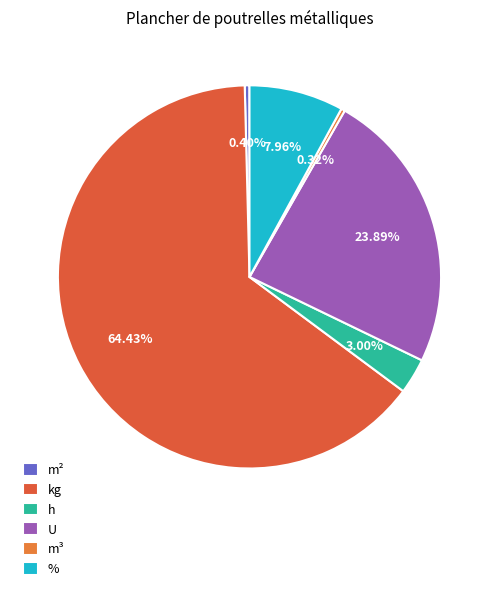

Rank the categories by value from highest to lowest.

kg, U, %, h, m², m³